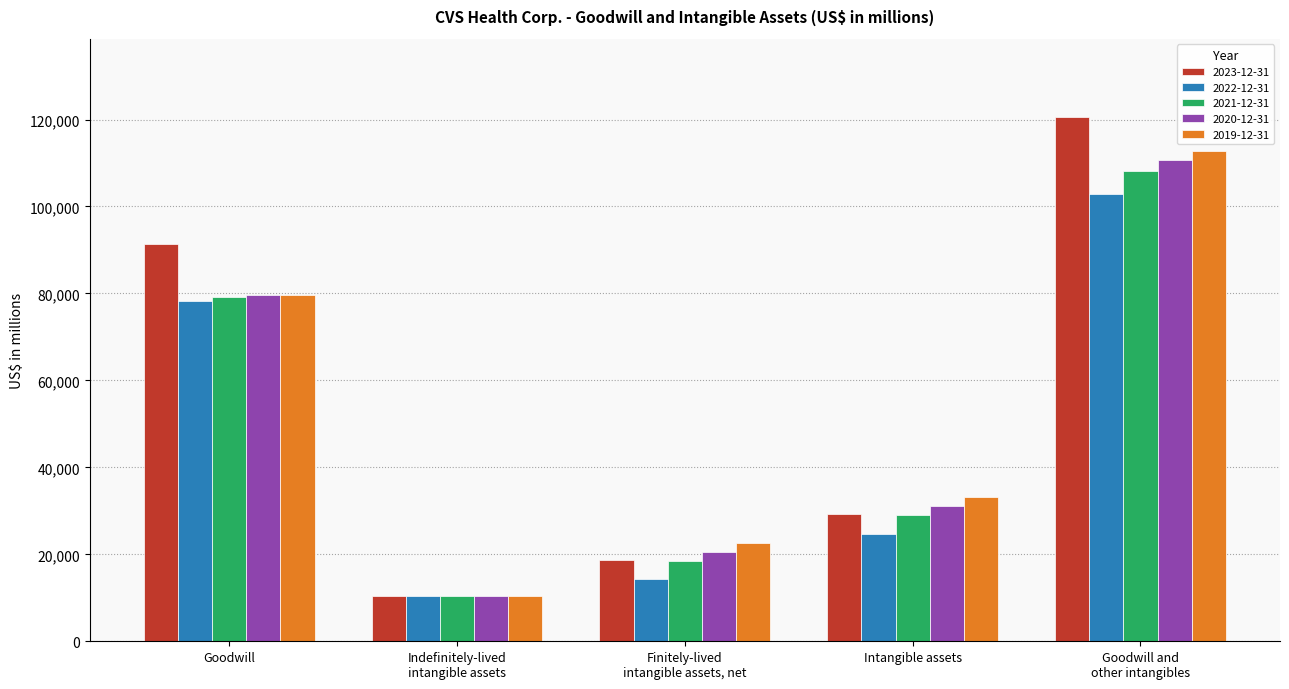

List the labels in order of 2019-12-31 value, smallest first.

Indefinitely-lived
intangible assets, Finitely-lived
intangible assets, net, Intangible assets, Goodwill, Goodwill and
other intangibles